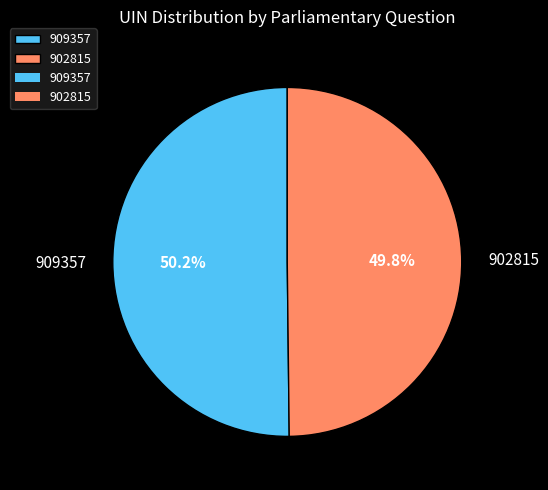

To the nearest percent, what is the combined percentage of 902815 and 909357?

100%